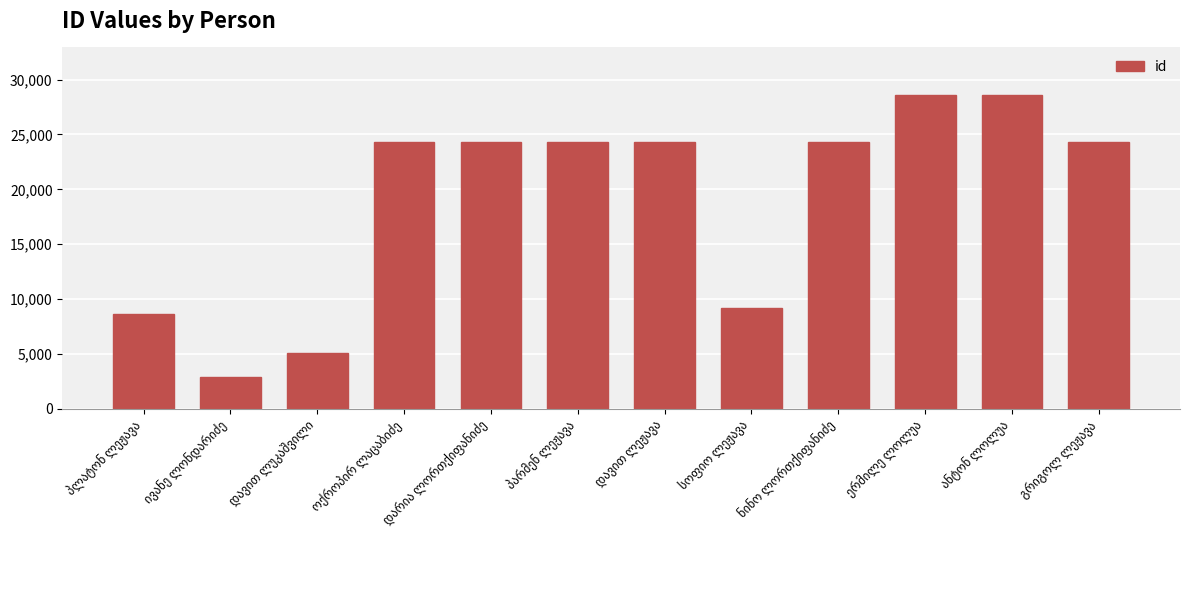

What is the value of the 1st bar from the left?

8637